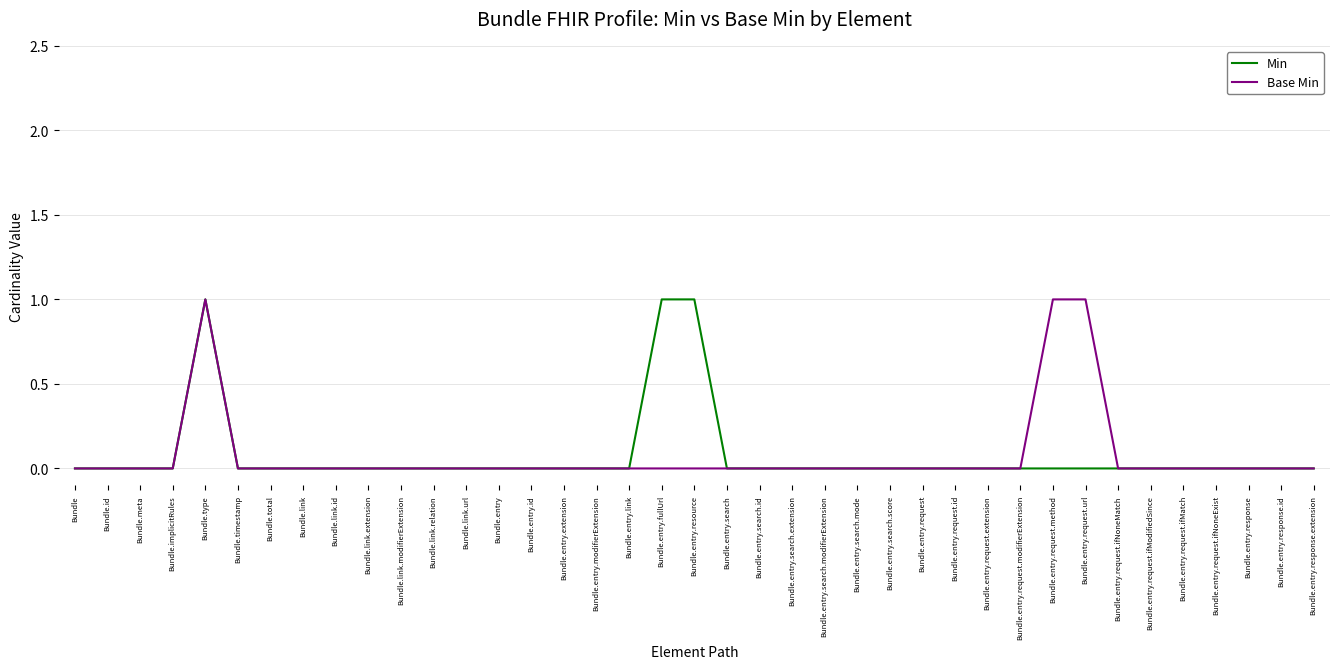

Which series changed the most between Bundle.link.url and Bundle.entry.request.url?

Base Min